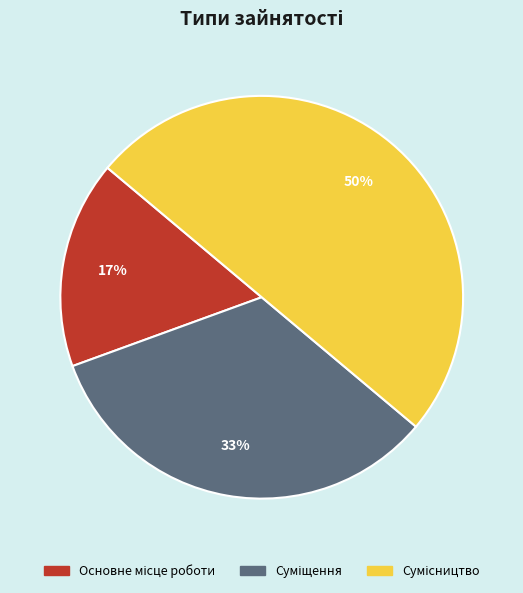

To the nearest percent, what is the difference between the largest and smallest slice percentages?

33%